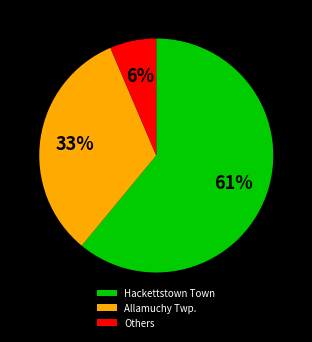

Rank the categories by value from lowest to highest.

Others, Allamuchy Twp., Hackettstown Town